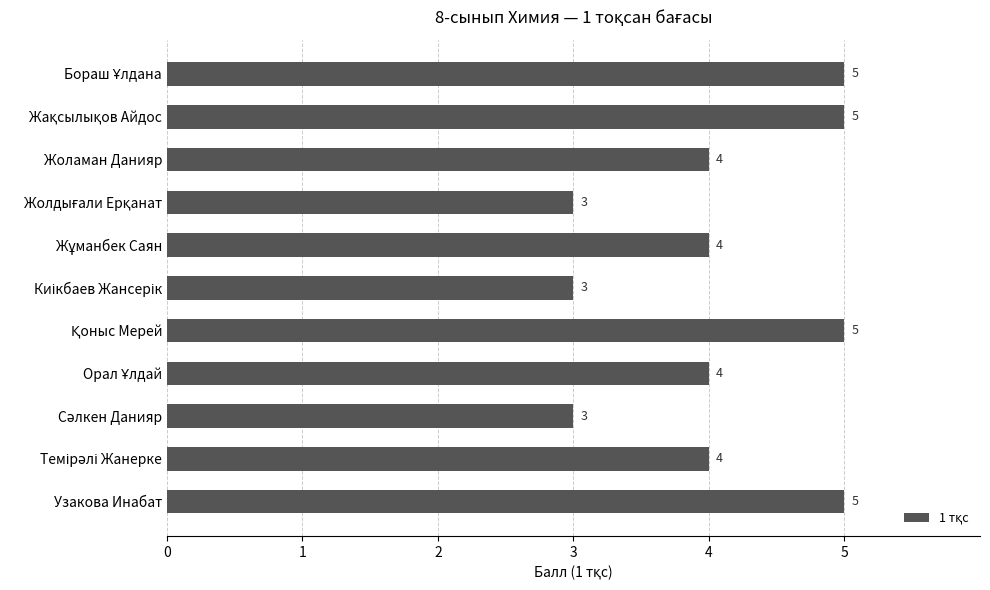

The value at Жоламан Данияр is 1. True or false?

False